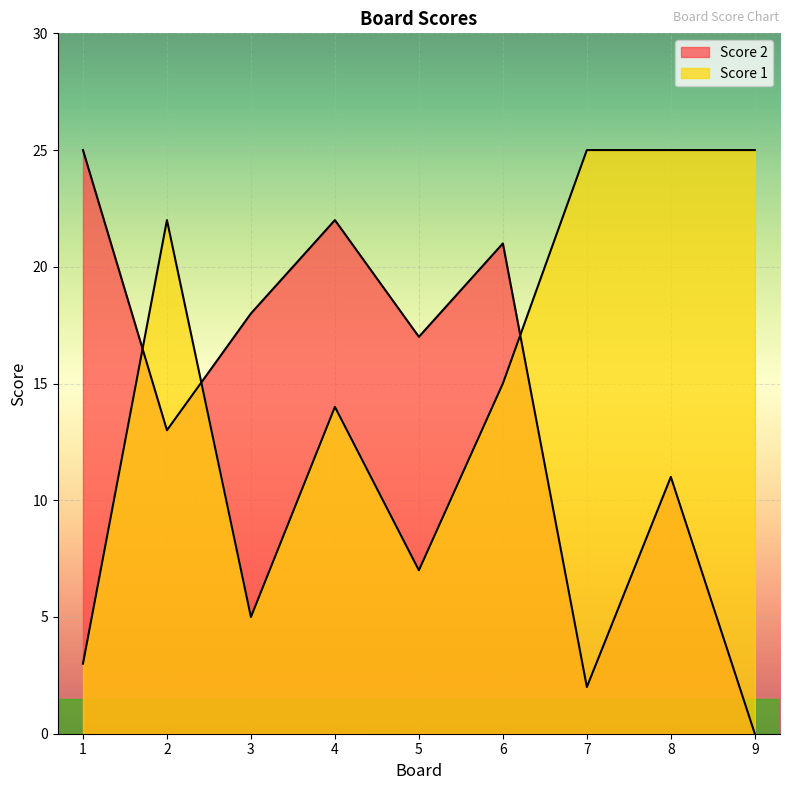

At how many categories does at least one series exceed 15?

9